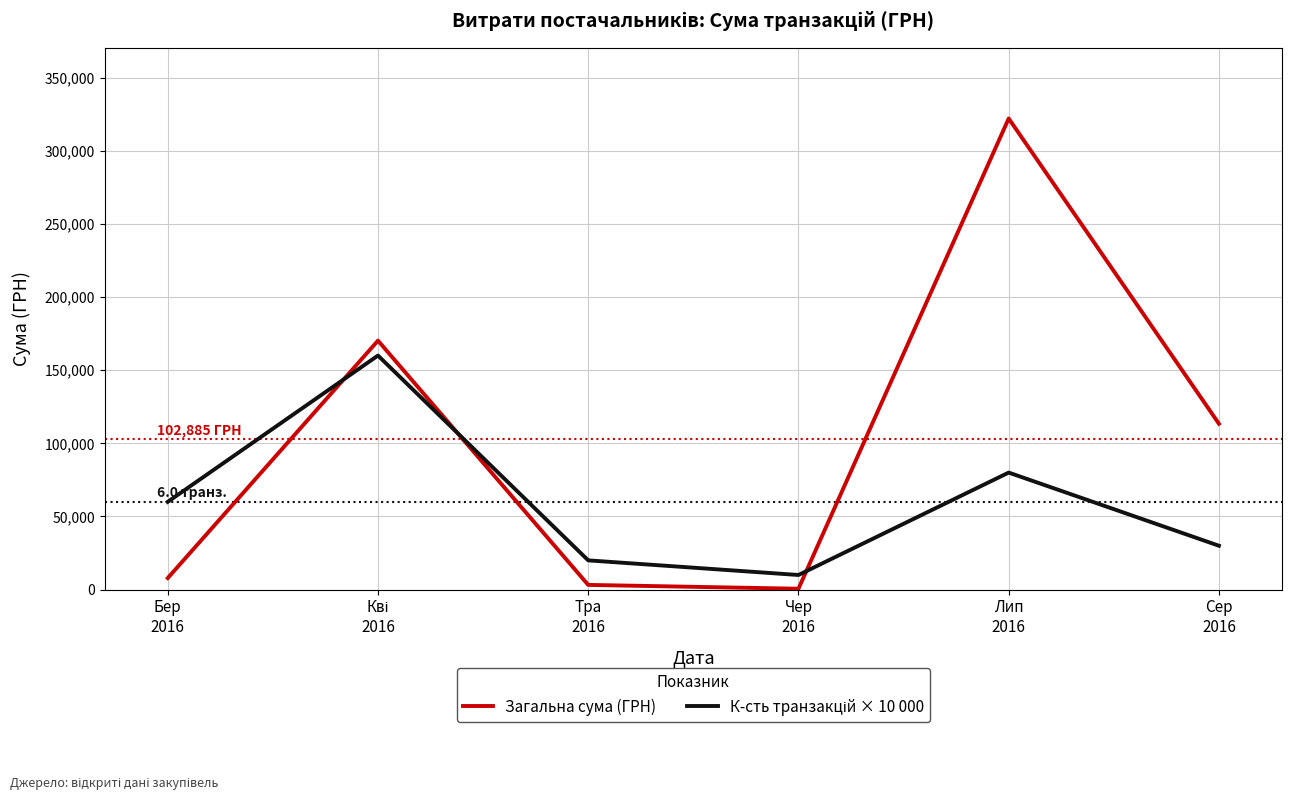

Which series has the widest spread of values?

Загальна сума (ГРН)